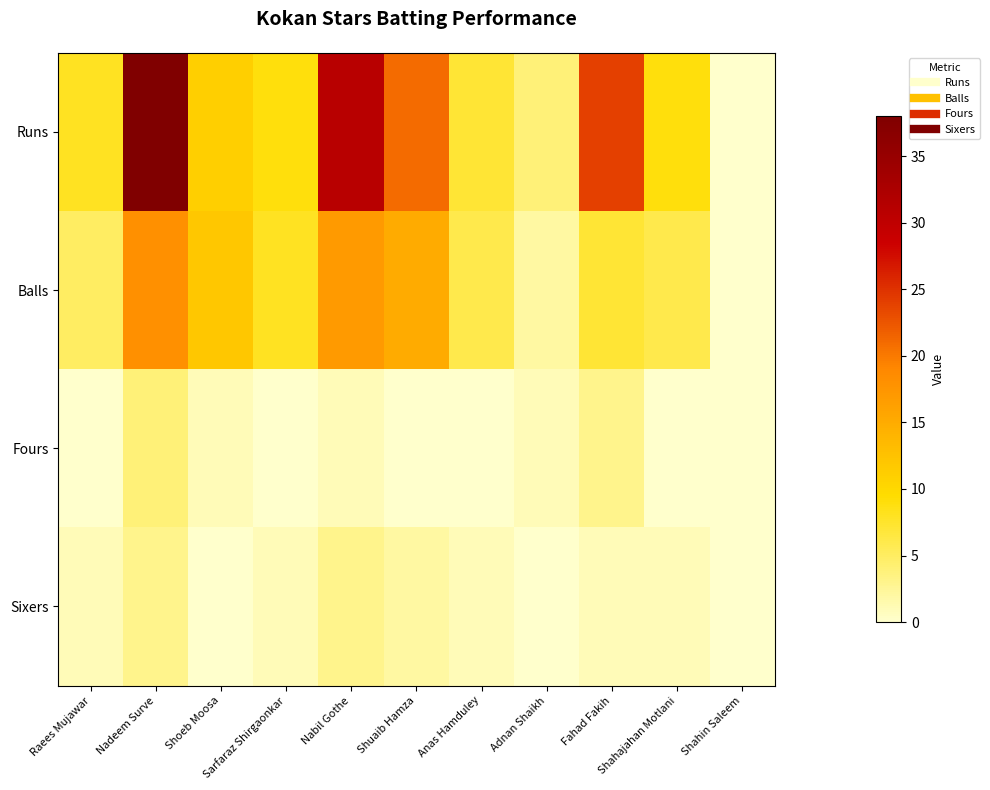

Reading left to right, what are all the values shown in this chart?

Runs: Raees Mujawar=8	Nadeem Surve=38	Shoeb Moosa=11	Sarfaraz Shirgaonkar=9	Nabil Gothe=31	Shuaib Hamza=21	Anas Hamduley=7	Adnan Shaikh=4	Fahad Fakih=24	Shahajahan Motlani=9	Shahin Saleem=0
Balls: Raees Mujawar=5	Nadeem Surve=18	Shoeb Moosa=12	Sarfaraz Shirgaonkar=8	Nabil Gothe=17	Shuaib Hamza=15	Anas Hamduley=6	Adnan Shaikh=2	Fahad Fakih=7	Shahajahan Motlani=6	Shahin Saleem=0
Fours: Raees Mujawar=0	Nadeem Surve=4	Shoeb Moosa=1	Sarfaraz Shirgaonkar=0	Nabil Gothe=1	Shuaib Hamza=0	Anas Hamduley=0	Adnan Shaikh=1	Fahad Fakih=3	Shahajahan Motlani=0	Shahin Saleem=0
Sixers: Raees Mujawar=1	Nadeem Surve=3	Shoeb Moosa=0	Sarfaraz Shirgaonkar=1	Nabil Gothe=3	Shuaib Hamza=2	Anas Hamduley=1	Adnan Shaikh=0	Fahad Fakih=1	Shahajahan Motlani=1	Shahin Saleem=0